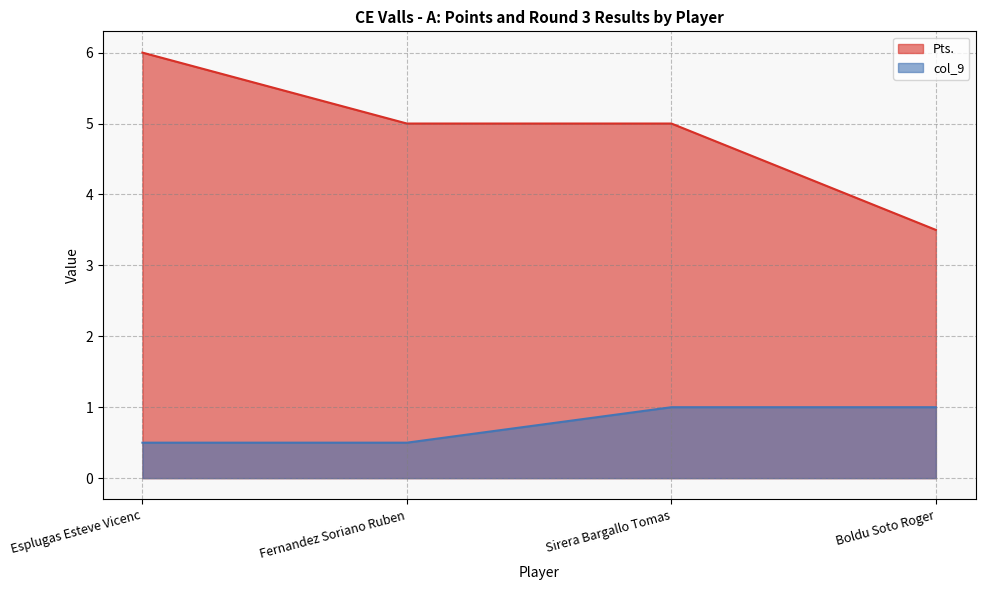

How many distinct data groups are displayed?

2